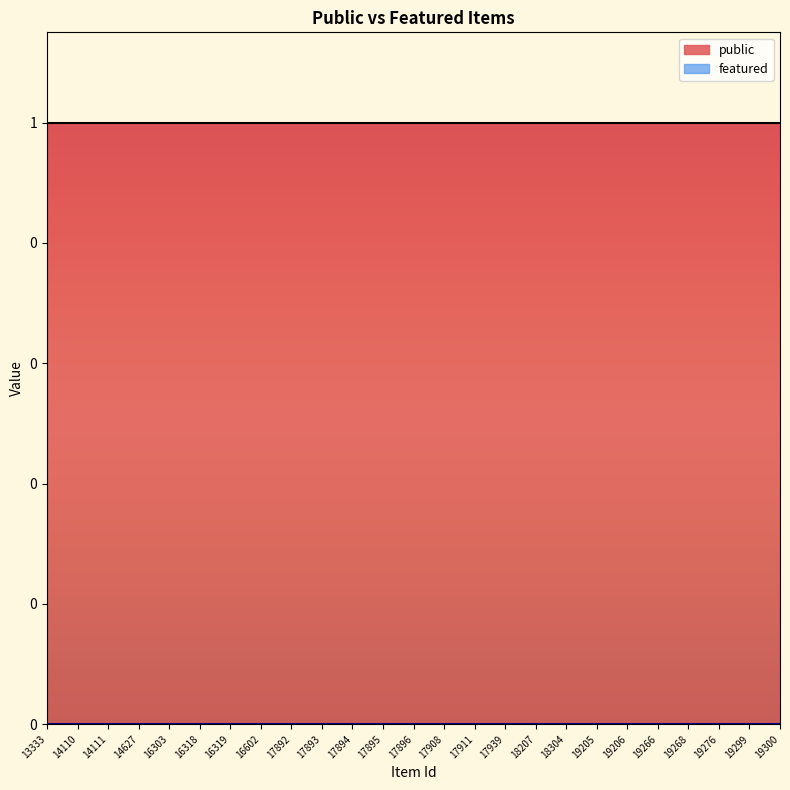

What is the value of the public point at the 17th from the left?

1